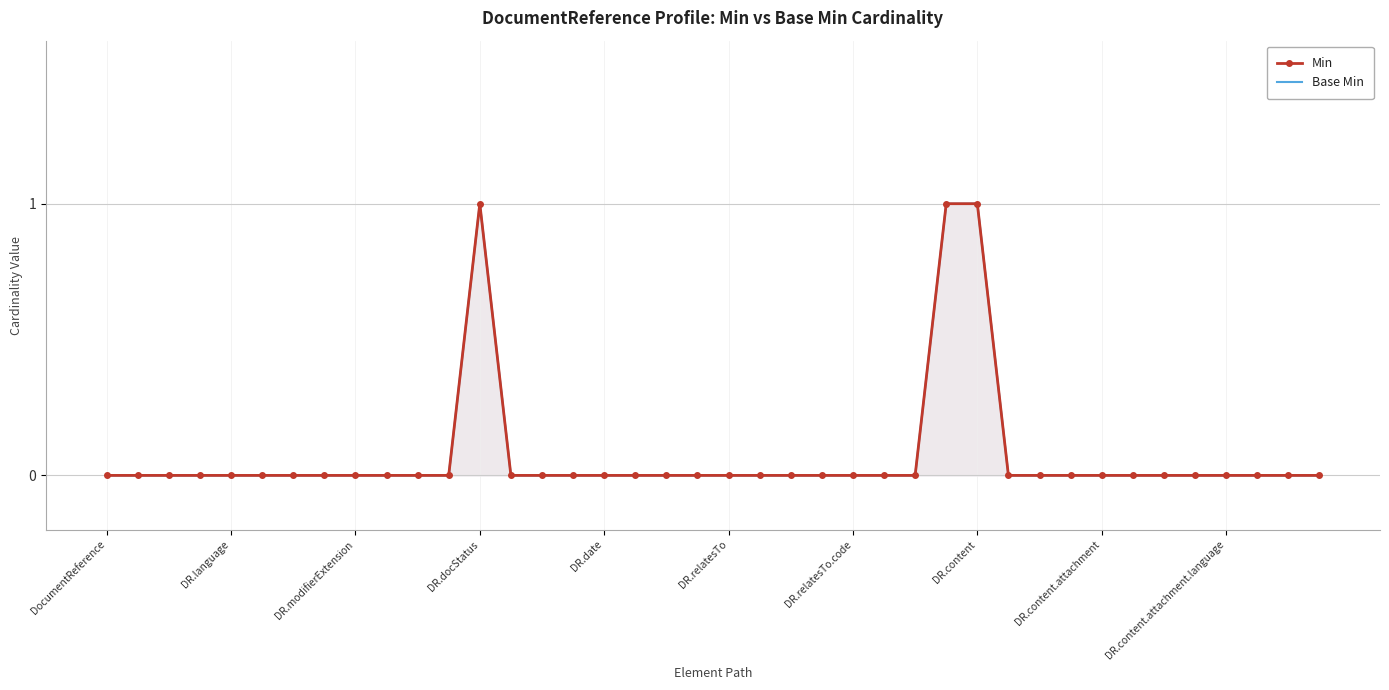

True or false: Min has a value of 1 at DR.content.

True